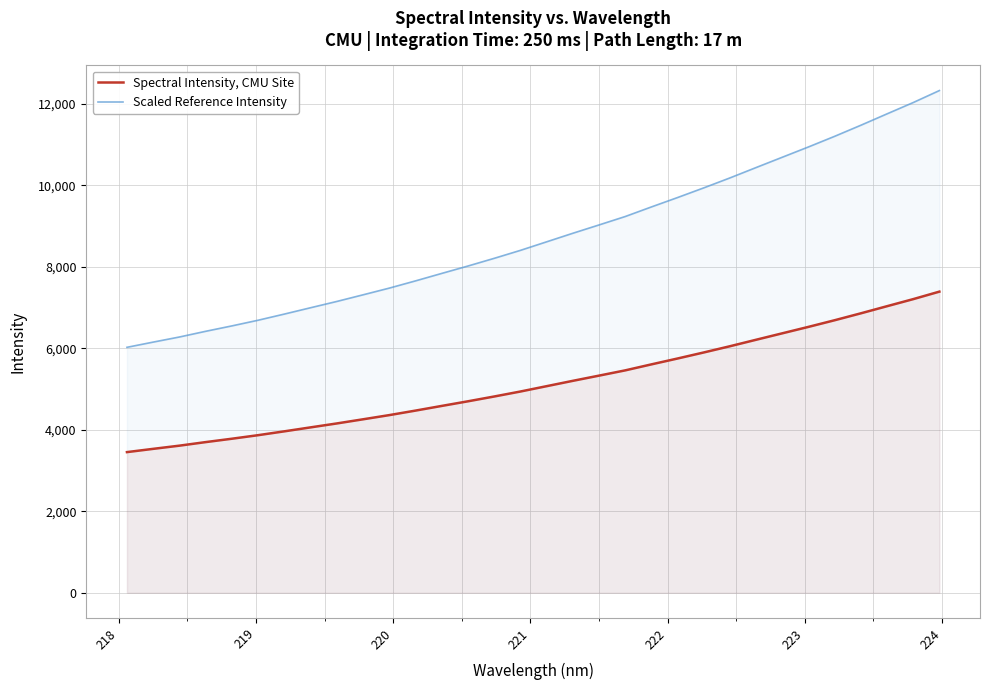

Which series has the largest total across all categories?

Scaled Reference Intensity